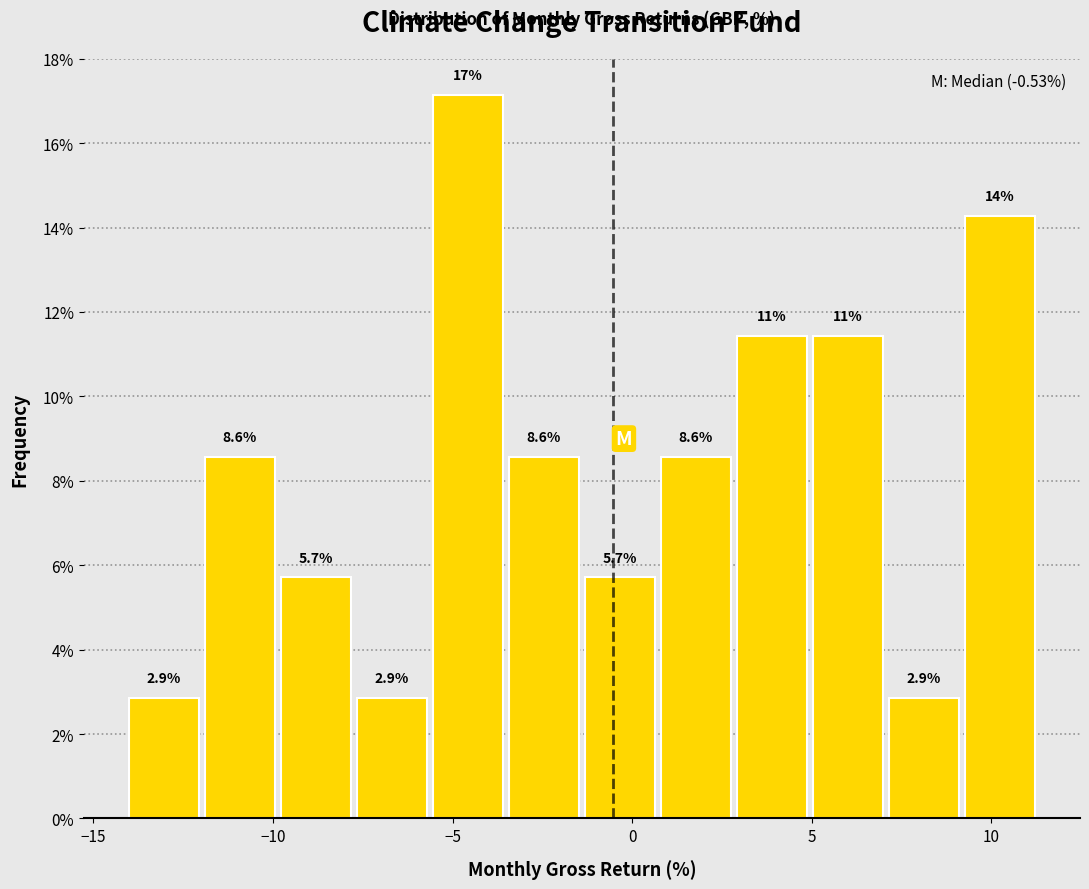

Over which range of the x-axis is the bar tallest?

-5.5 to -3.5